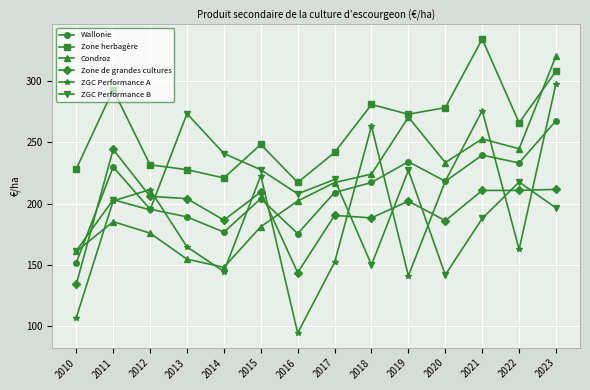

List the series in order of their peak value, lowest first.

Zone de grandes cultures, Wallonie, ZGC Performance B, ZGC Performance A, Condroz, Zone herbagère